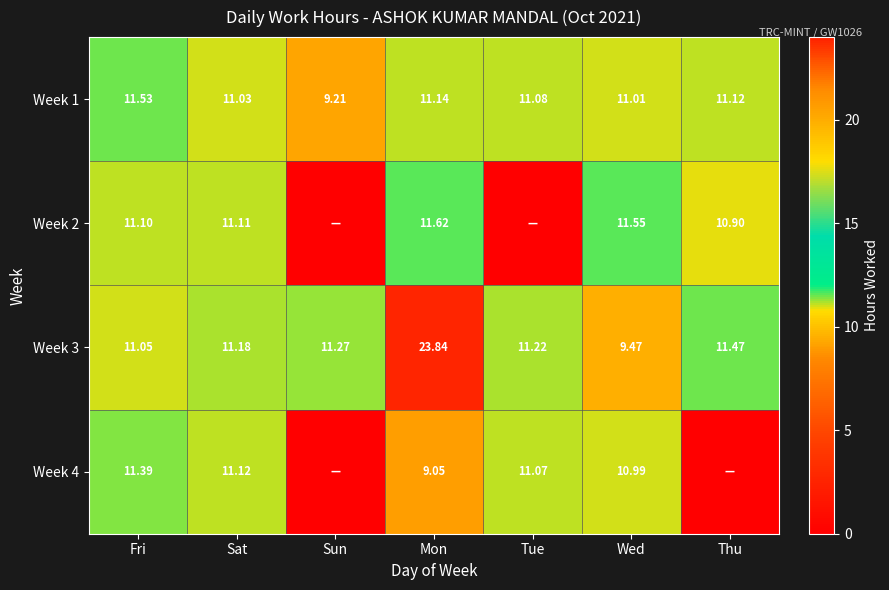

What is the difference between the maximum and minimum values in the Week 1 series?

2.3